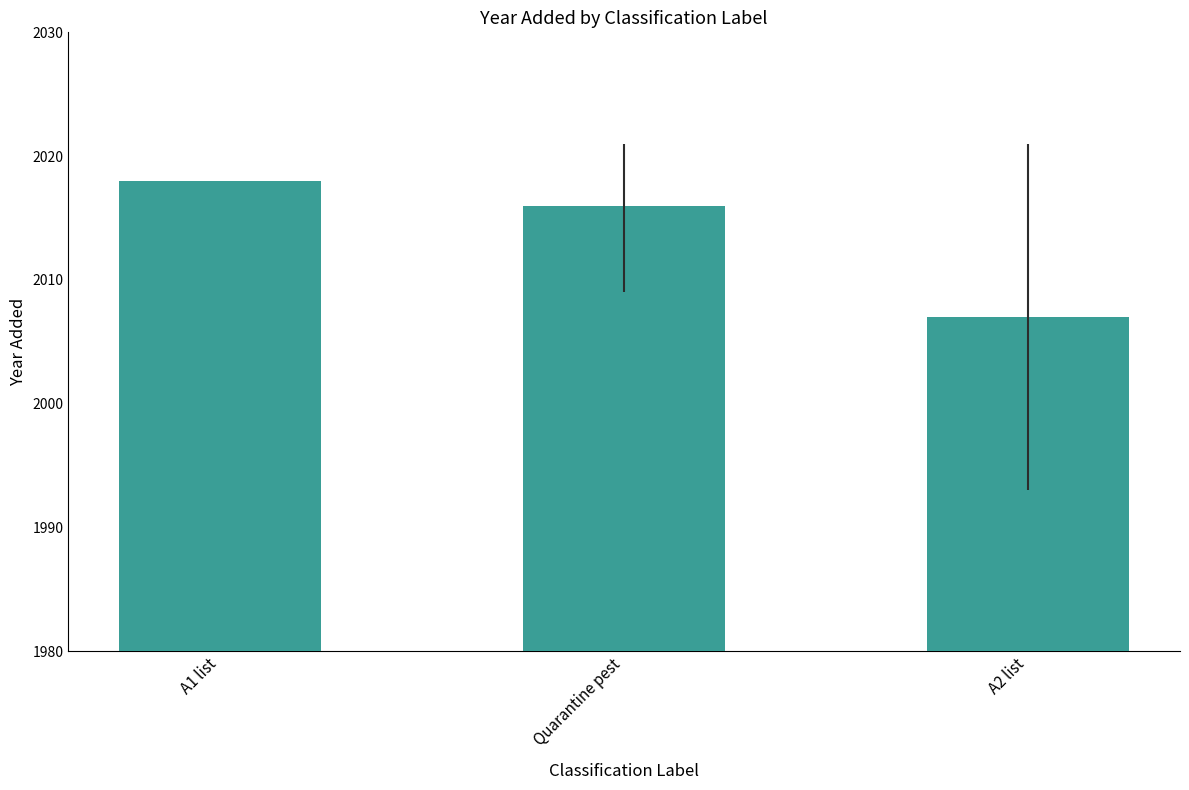

Rank the categories by value from highest to lowest.

A1 list, Quarantine pest, A2 list